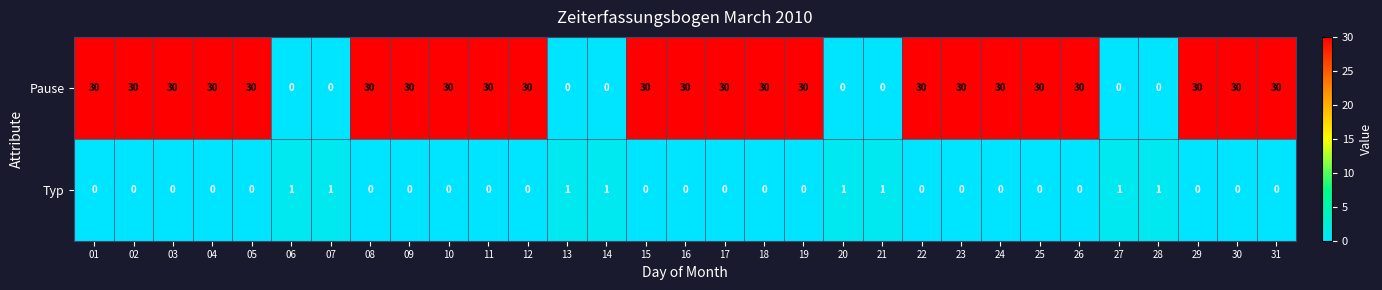

Which series has the largest total across all categories?

Pause